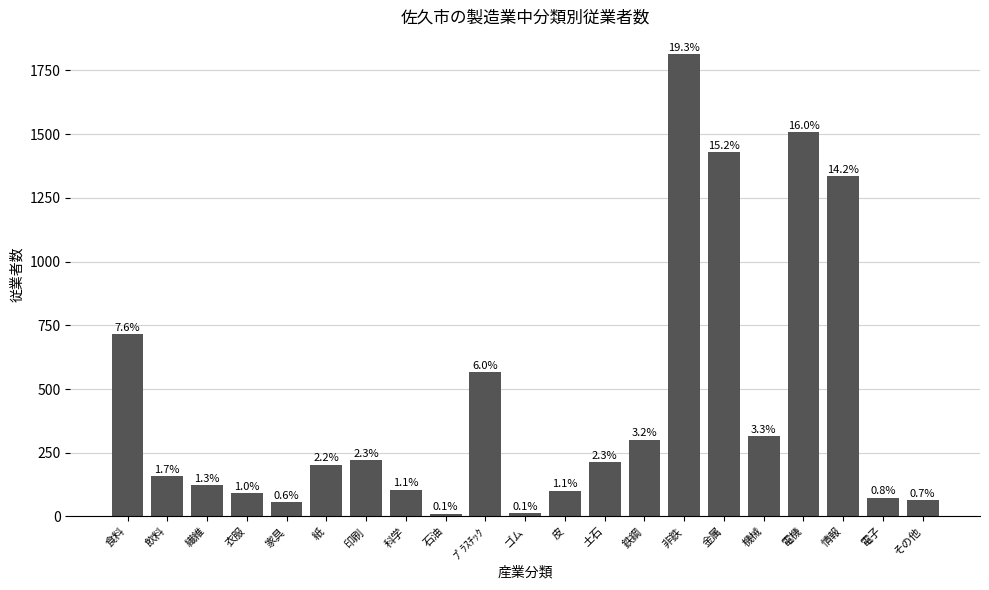

How many bars are there in total?

21